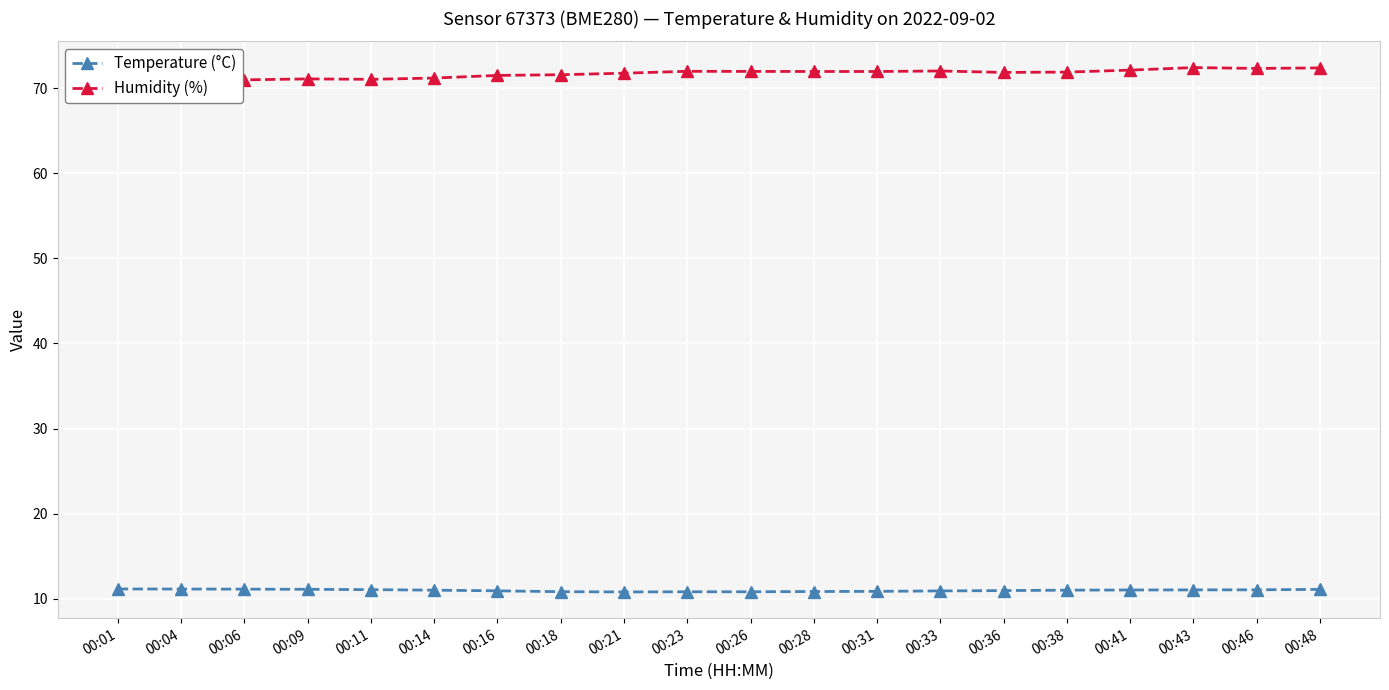

The Humidity (%) series shows 71.0 at 00:06. True or false?

True